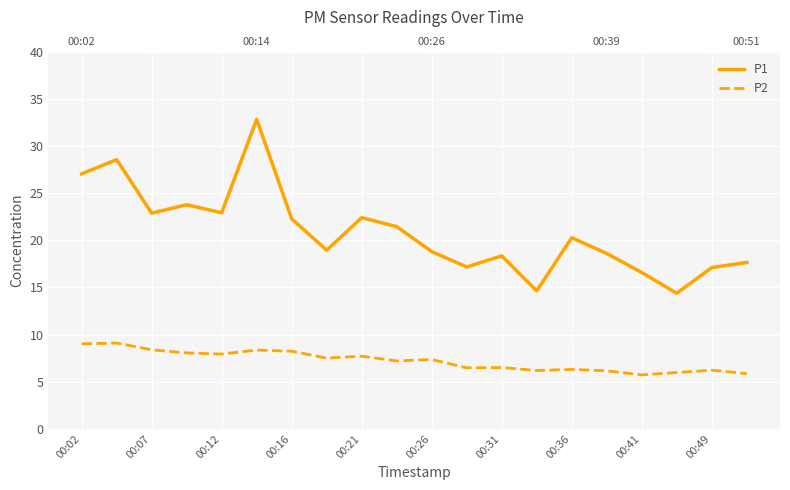

Is it true that P1 equals 27.4 at 19?

False